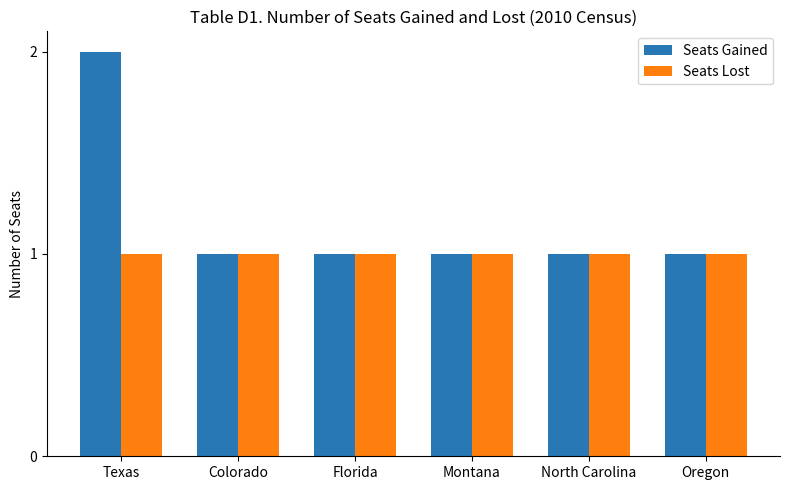

How many series are shown in this chart?

2